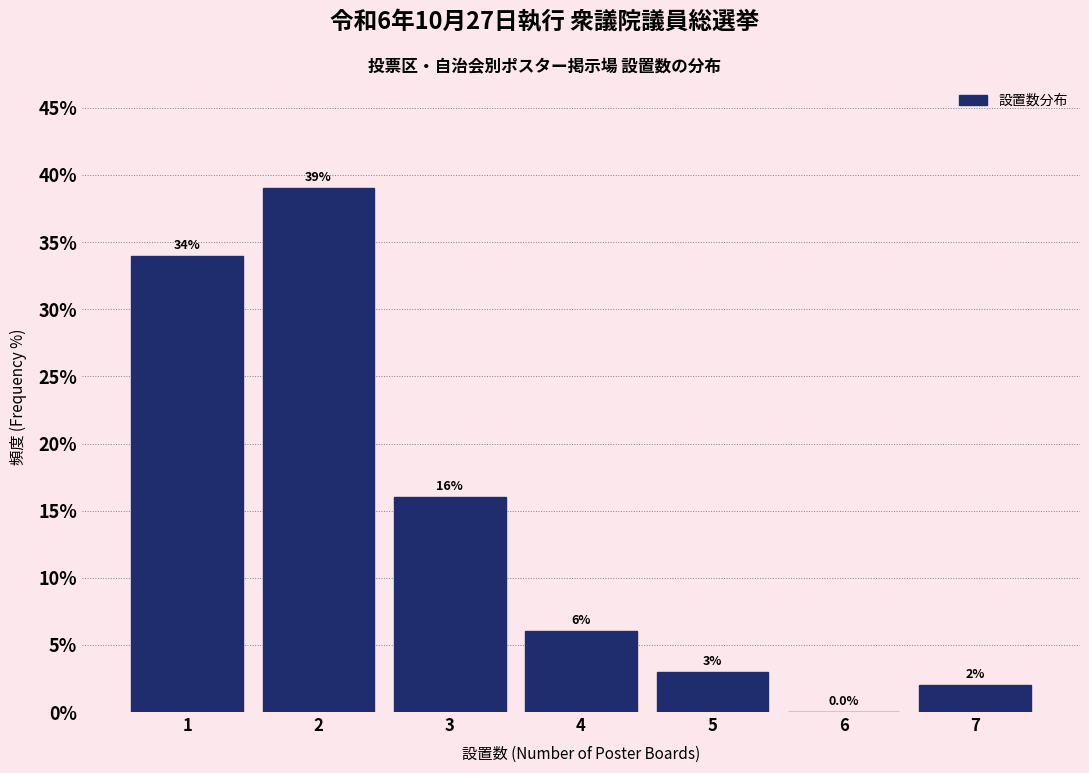

Over which range of the x-axis is the bar tallest?

1.5 to 2.5